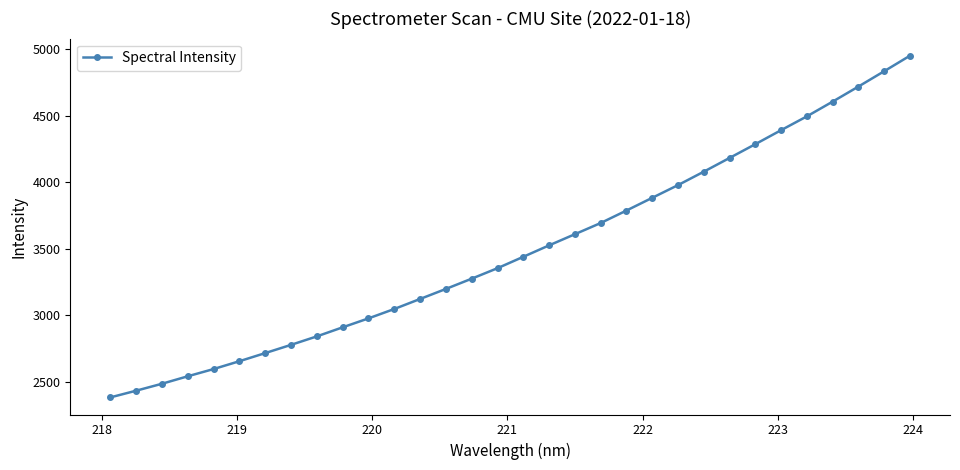

What is the greatest value displayed?

4952.2